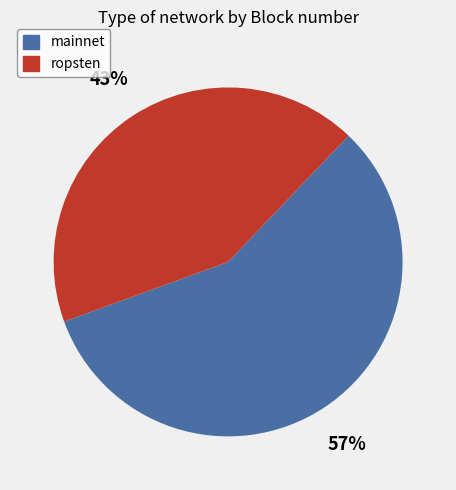

To the nearest percent, what is the average slice percentage?

50%